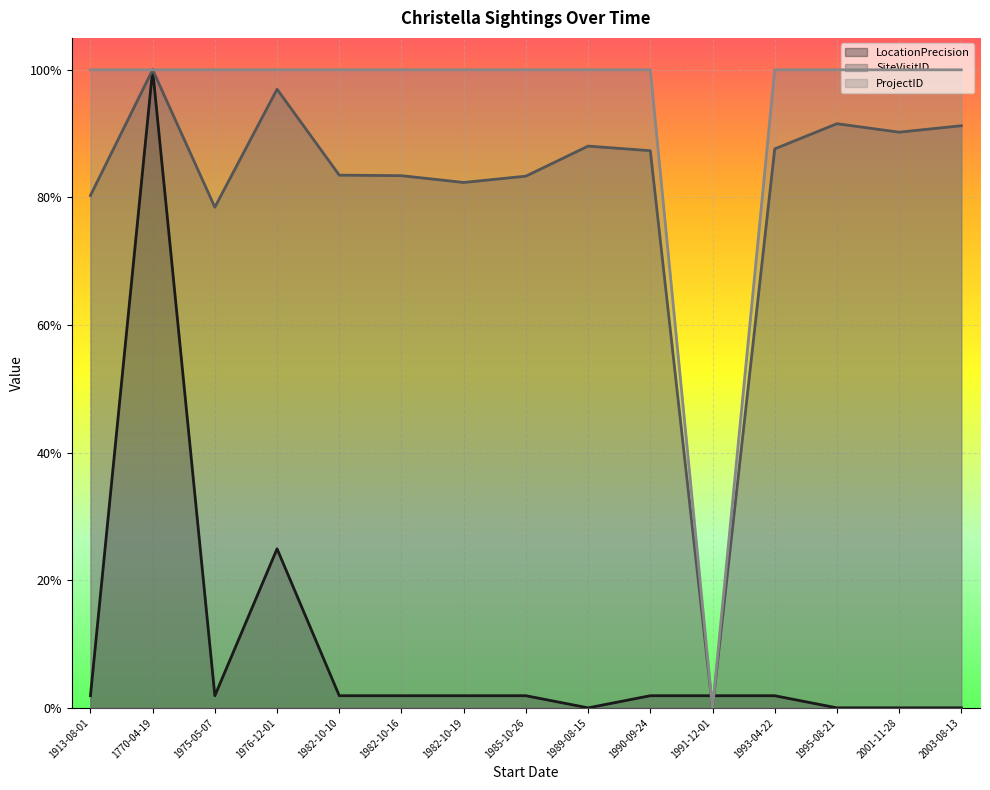

At which category is the sum across all series the highest?

1770-04-19